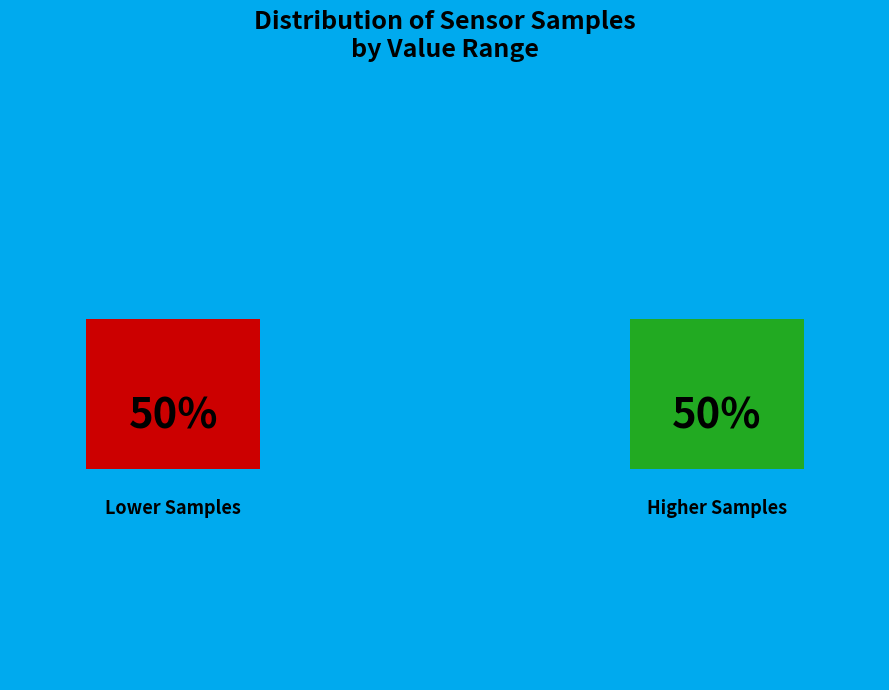

Does any single category account for the majority?

No